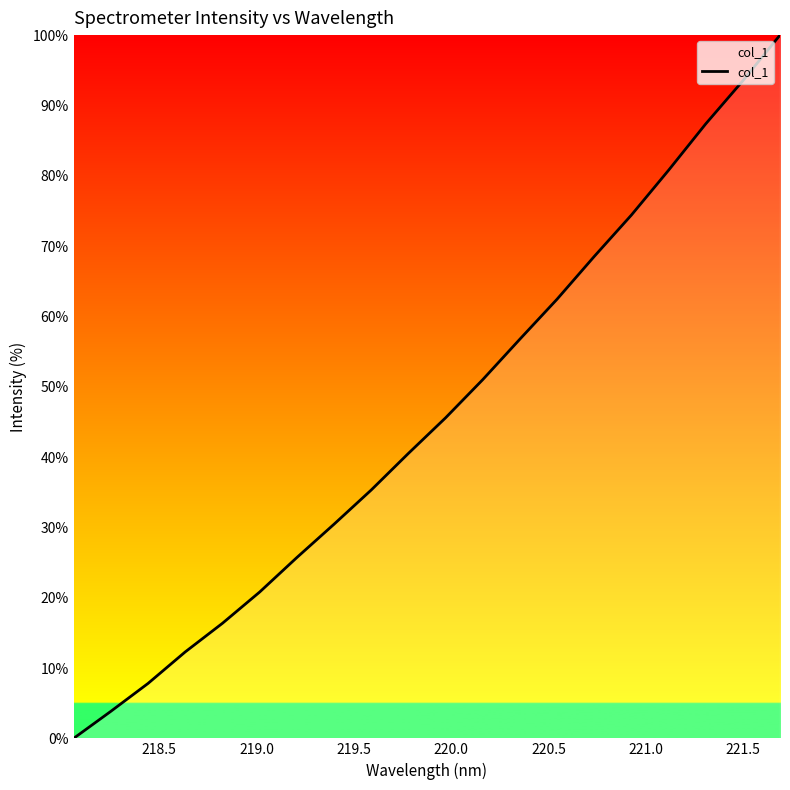

Does the chart display data point markers on the line(s)?

No